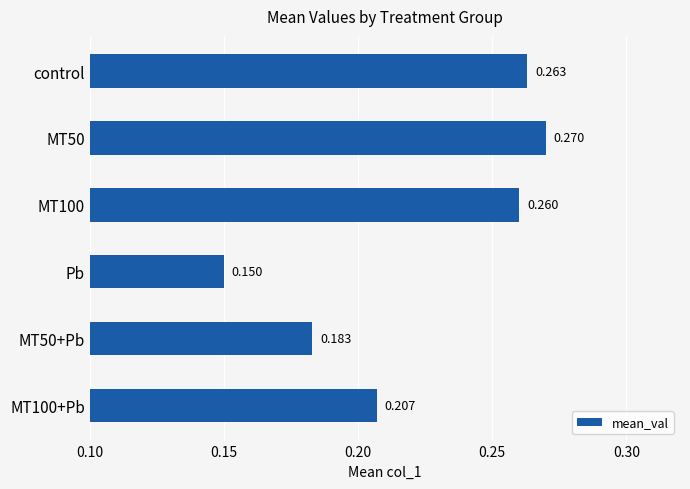

List the labels in order of value, largest first.

MT50, control, MT100, MT100+Pb, MT50+Pb, Pb